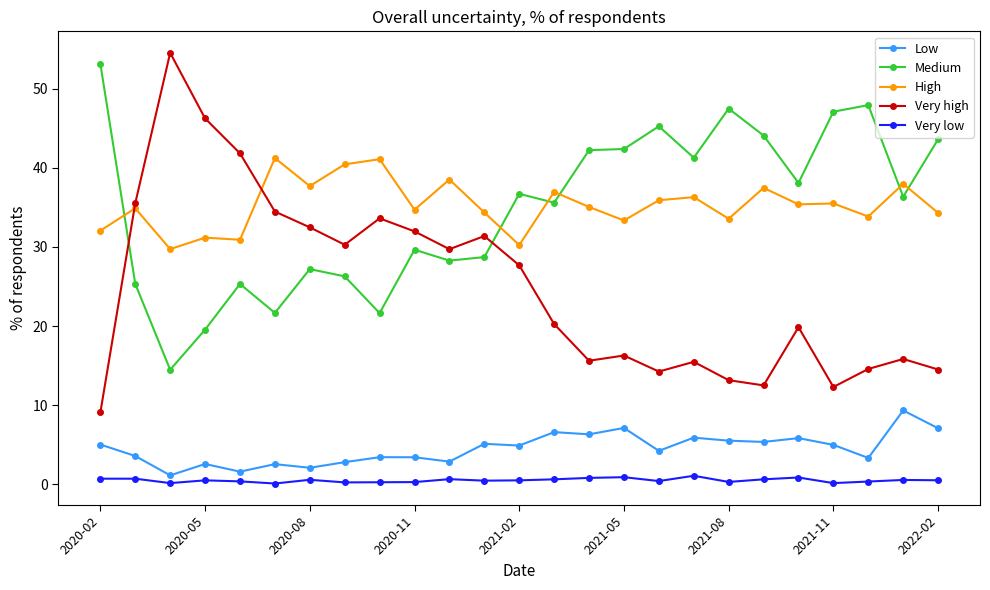

Does the chart display data point markers on the line(s)?

Yes